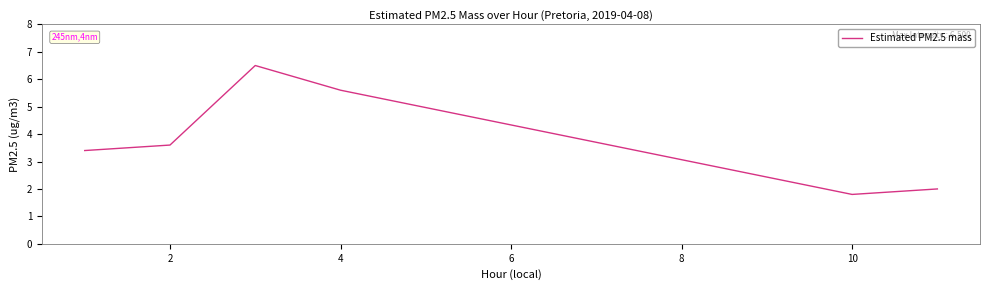

What is the difference between the maximum and minimum values?

4.7